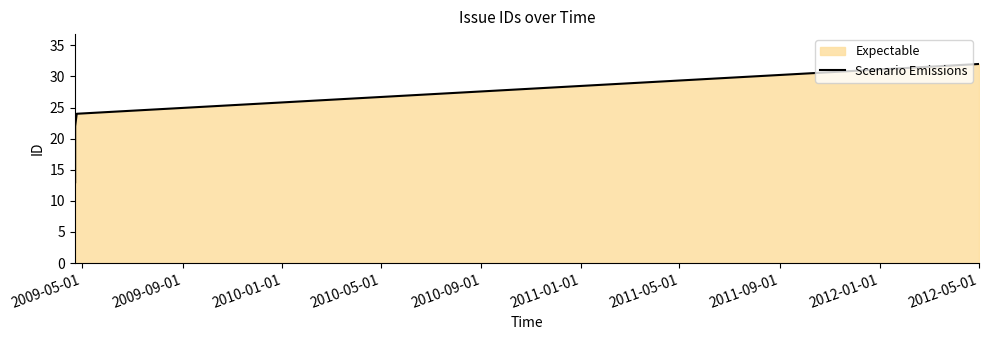

What is the value of the 3rd point from the left?

16